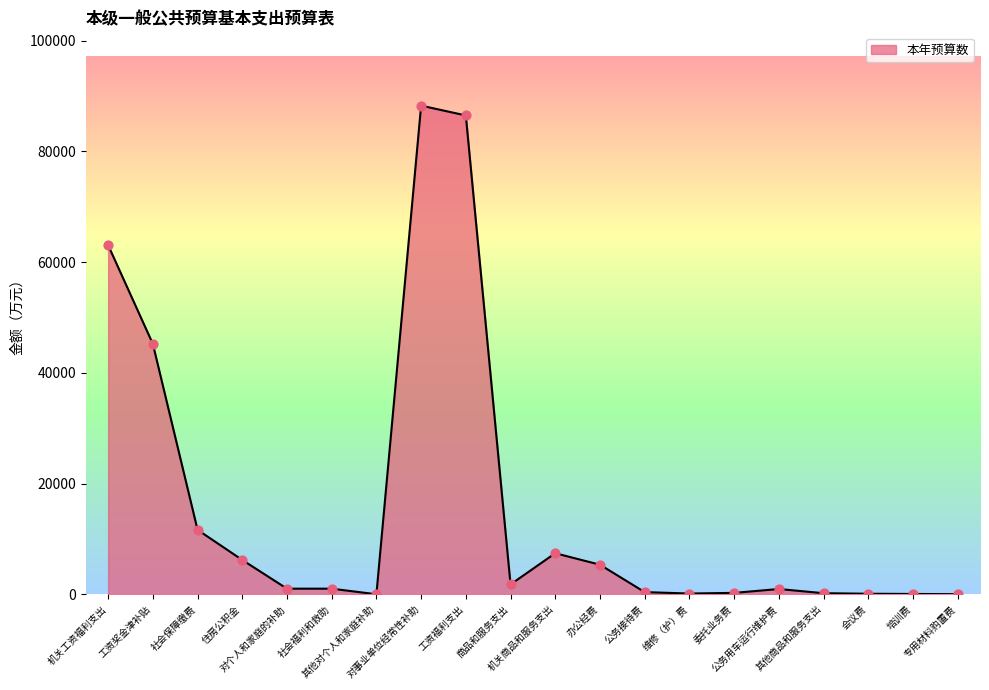

What is the change in value from 其他对个人和家庭补助 to 机关商品和服务支出?

+7412.6